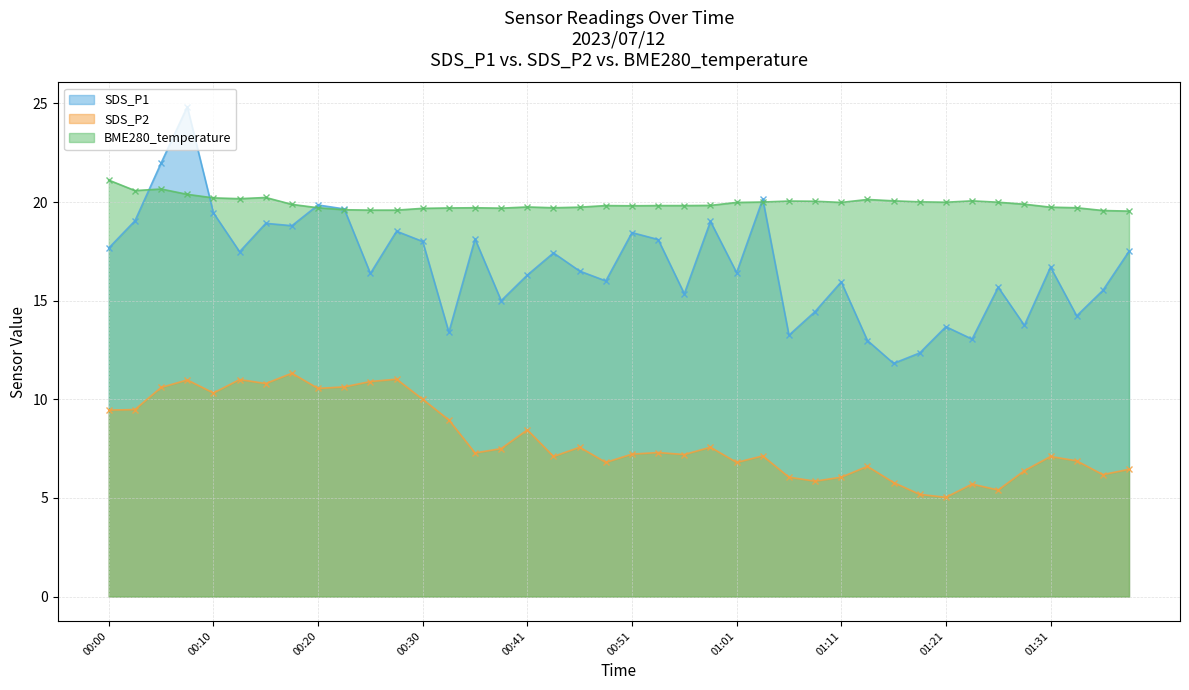

What is the greatest value displayed?

24.8